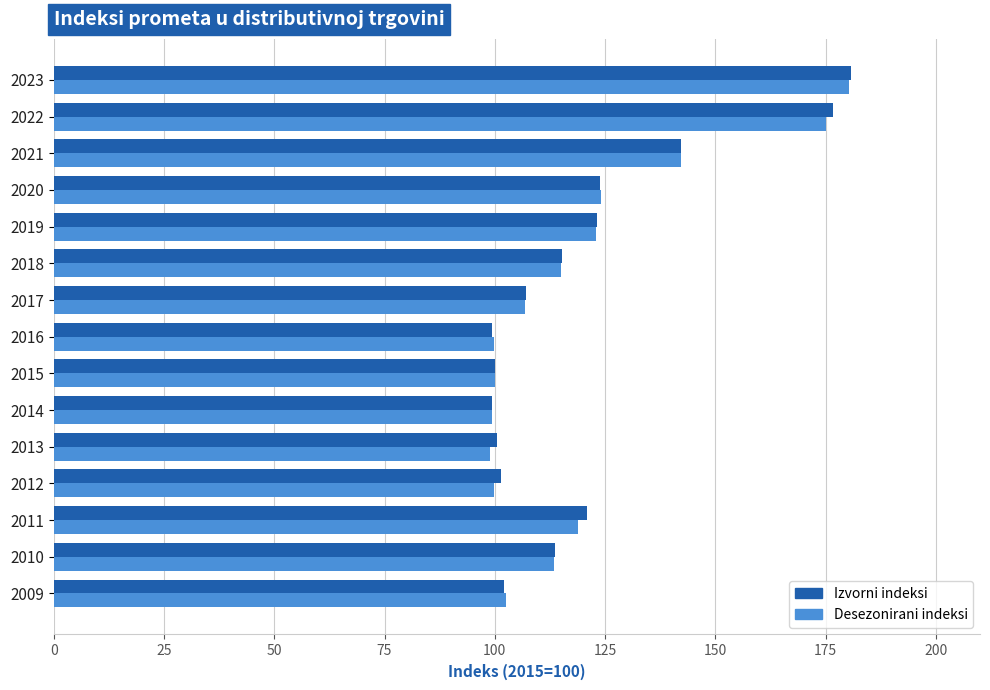

What is the total value across all series at 2010?

227.1